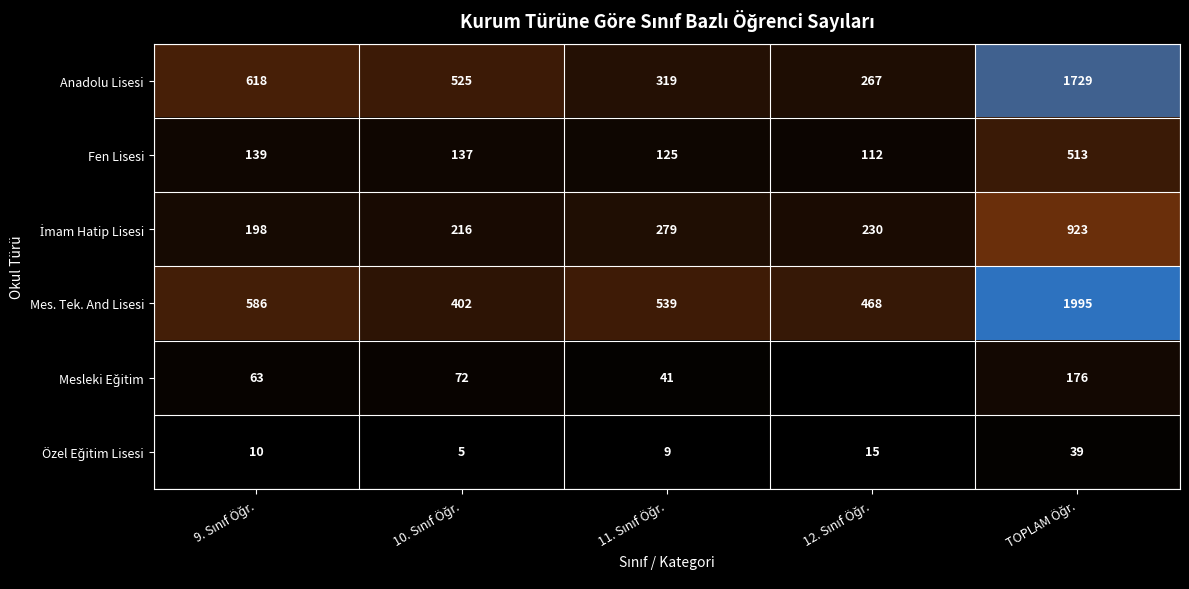

Between 11. Sınıf Öğr. and 12. Sınıf Öğr., which is larger?

11. Sınıf Öğr.